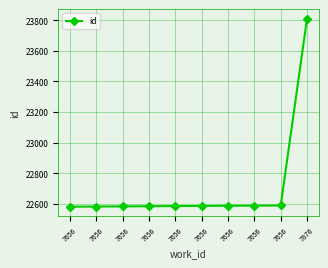

How many data points does each series have?

10